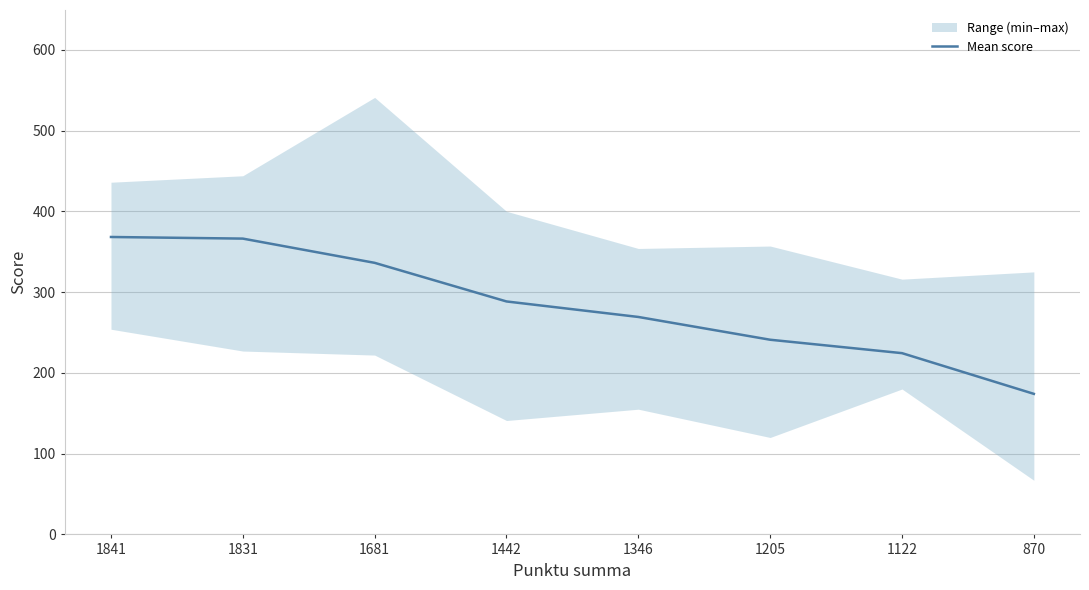

What is the greatest value displayed?

368.2